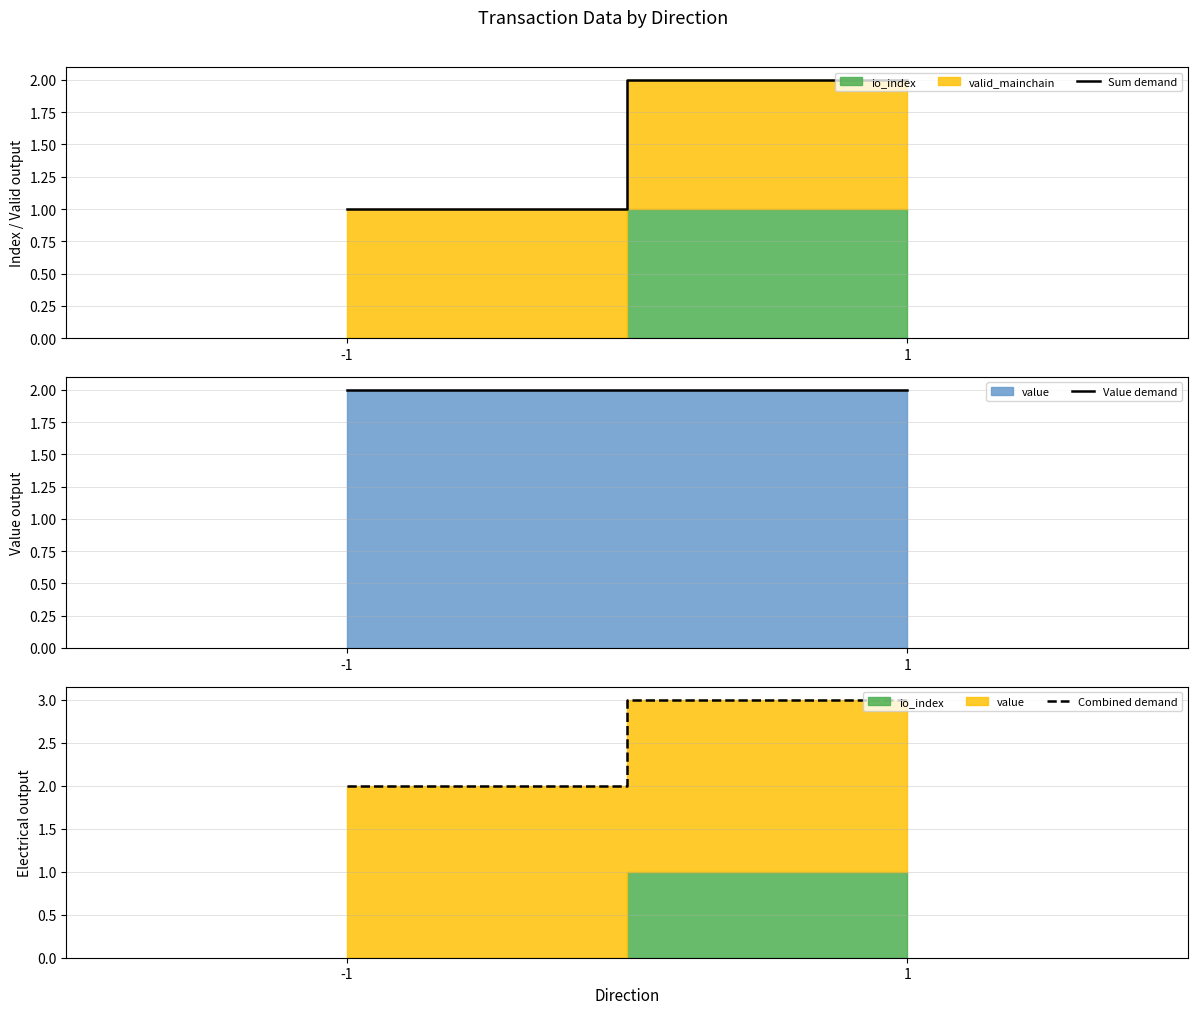

What is the approximate value of Value demand at 1?

2.0